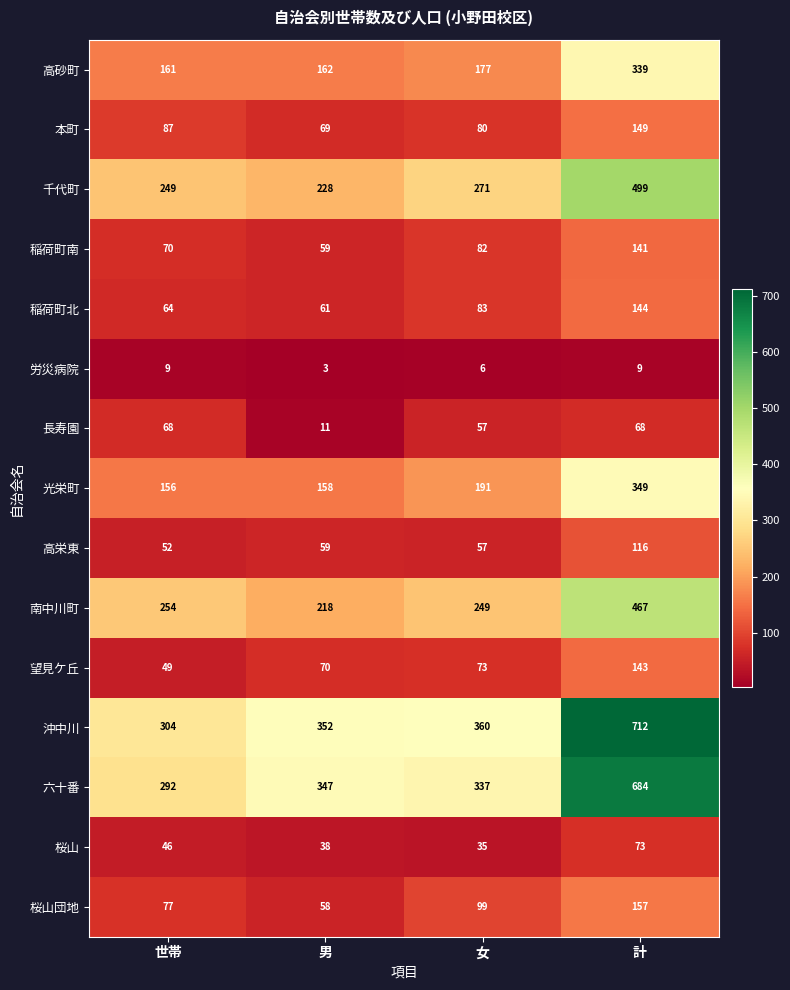

Rank the series at 計 from highest to lowest value.

沖中川, 六十番, 千代町, 南中川町, 光栄町, 高砂町, 桜山団地, 本町, 稲荷町北, 望見ケ丘, 稲荷町南, 高栄東, 桜山, 長寿園, 労災病院